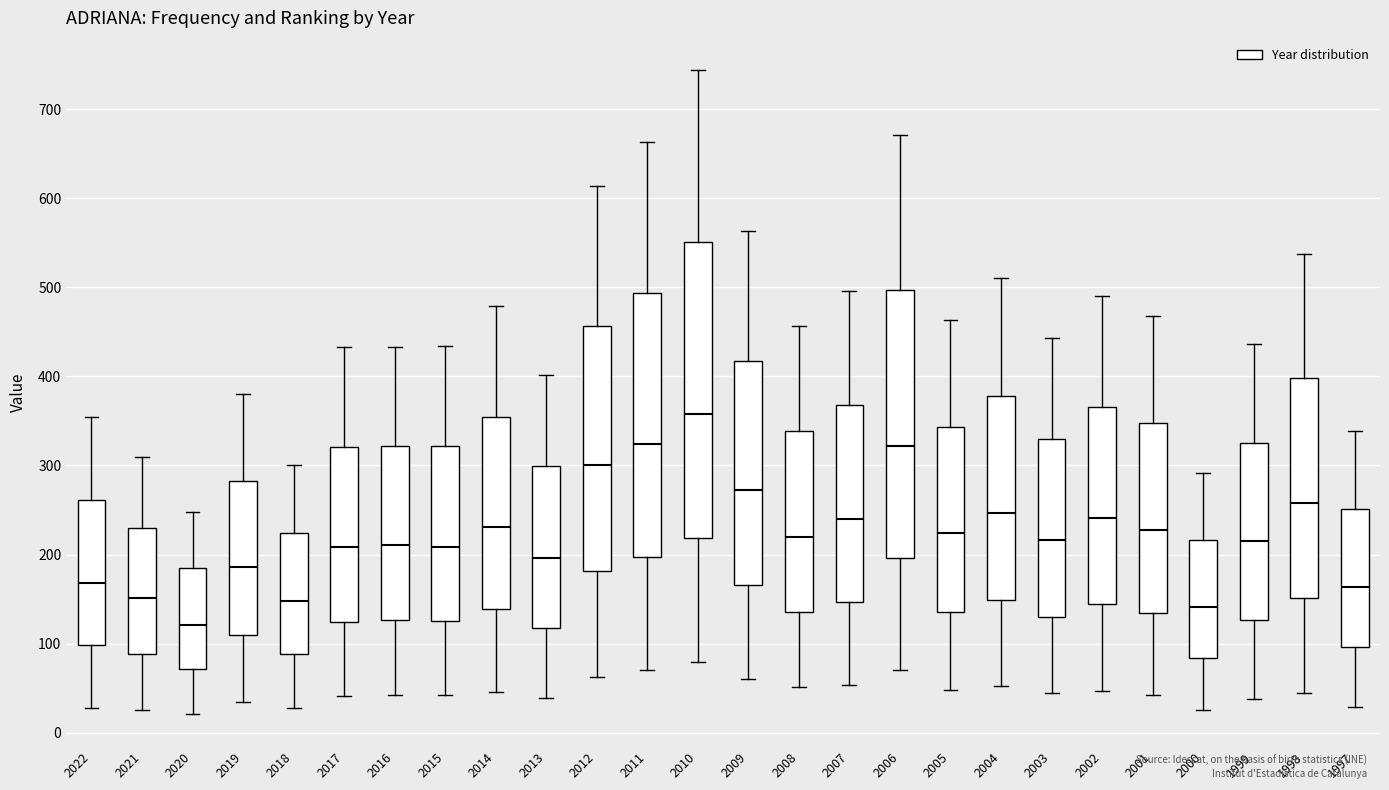

Which box is the tallest, from its lower edge to its upper edge?

2010